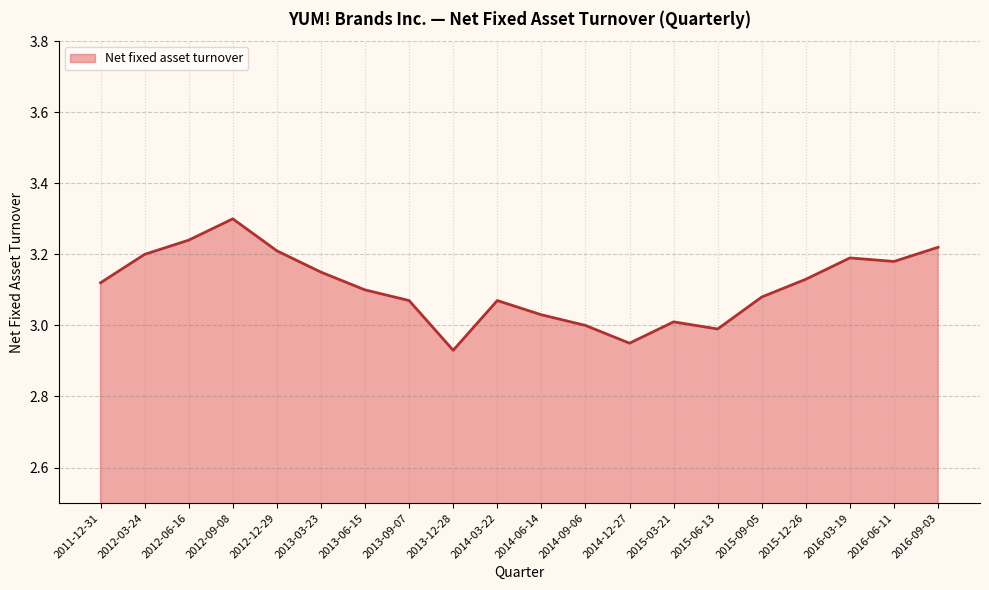

What is the change in value from 2011-12-31 to 2012-09-08?

+0.2